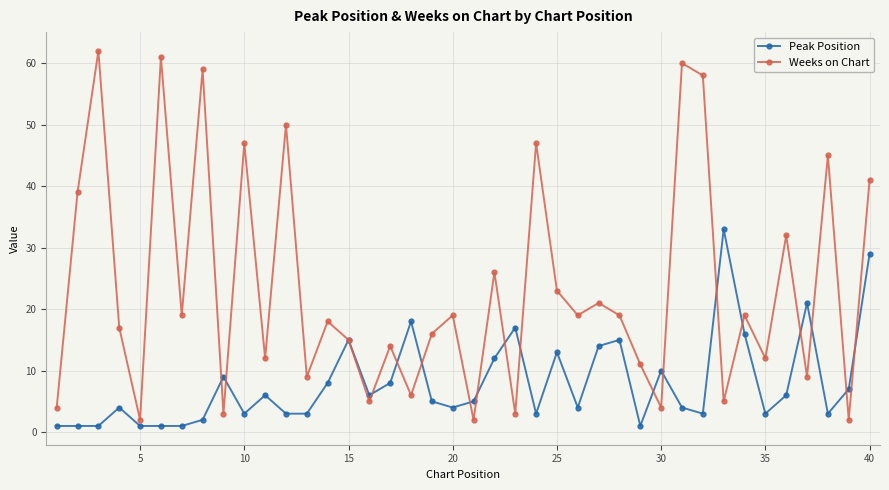

Which series has the widest spread of values?

Weeks on Chart